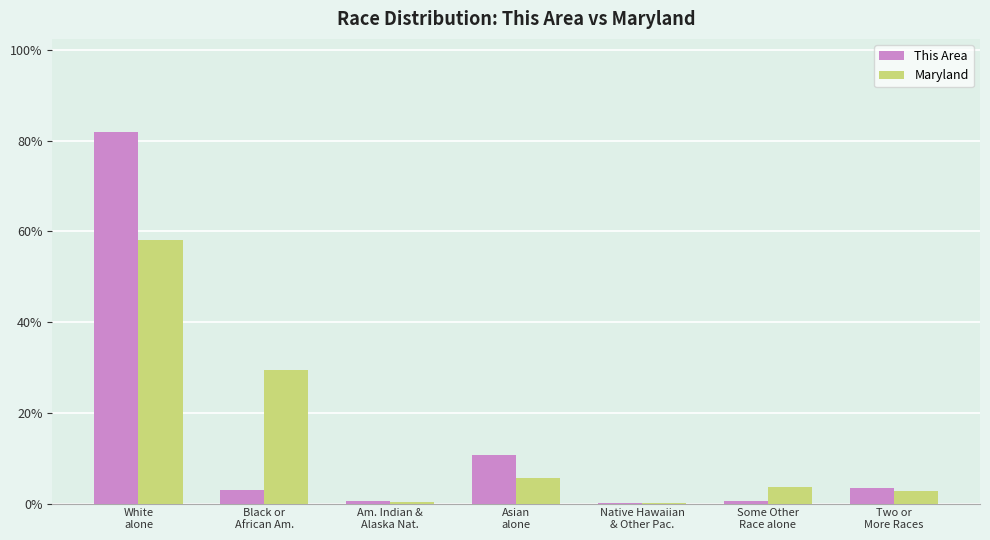

What is the difference between the This Area values at Black or
African Am. and Am. Indian &
Alaska Nat.?

2.3